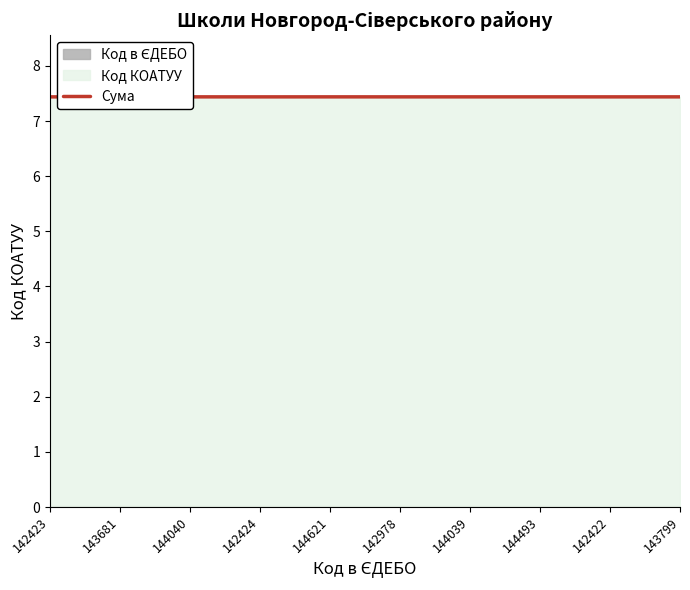

How many points are higher than both their immediate neighbors (excluding endpoints)?

3